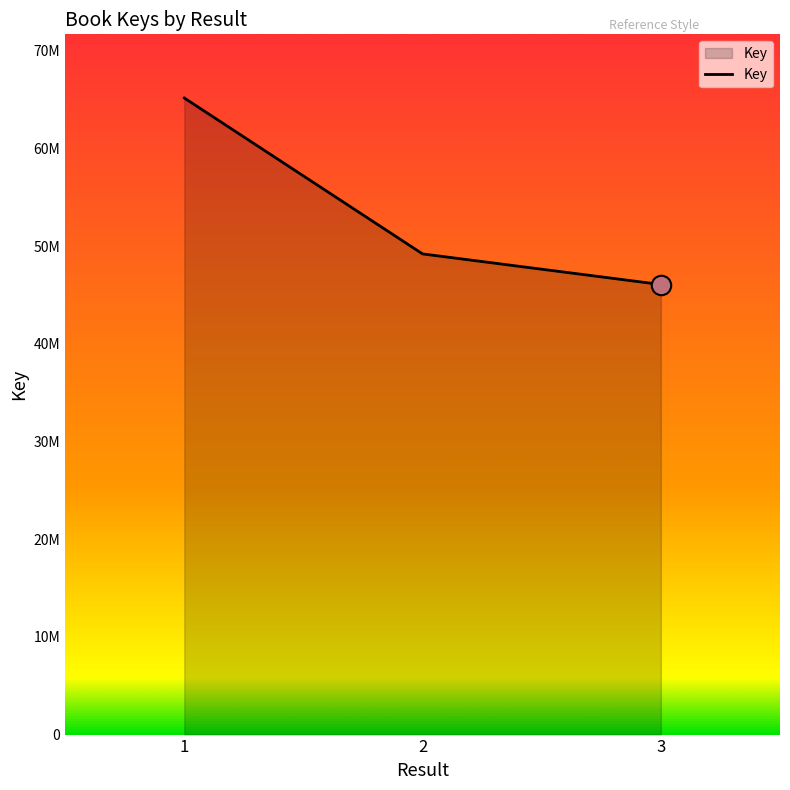

The chart shows a value of 46084409 at 3. True or false?

True